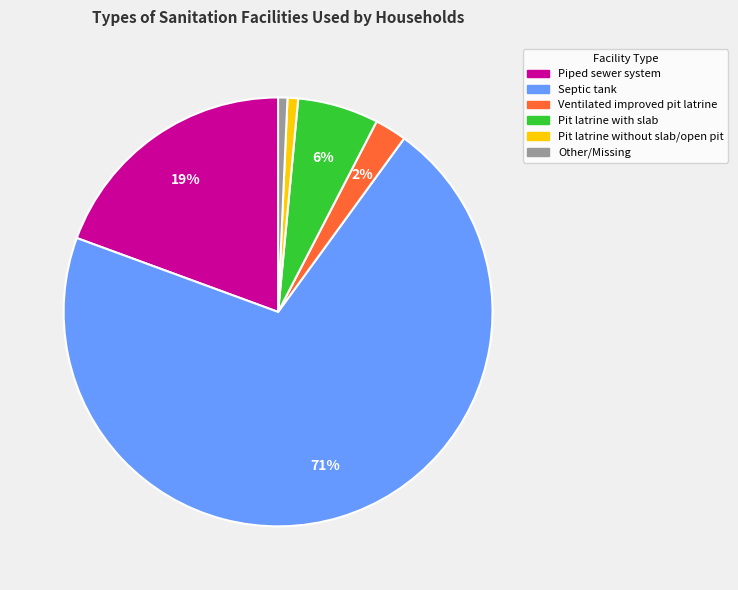

Which has a higher value, Piped sewer system or Pit latrine with slab?

Piped sewer system